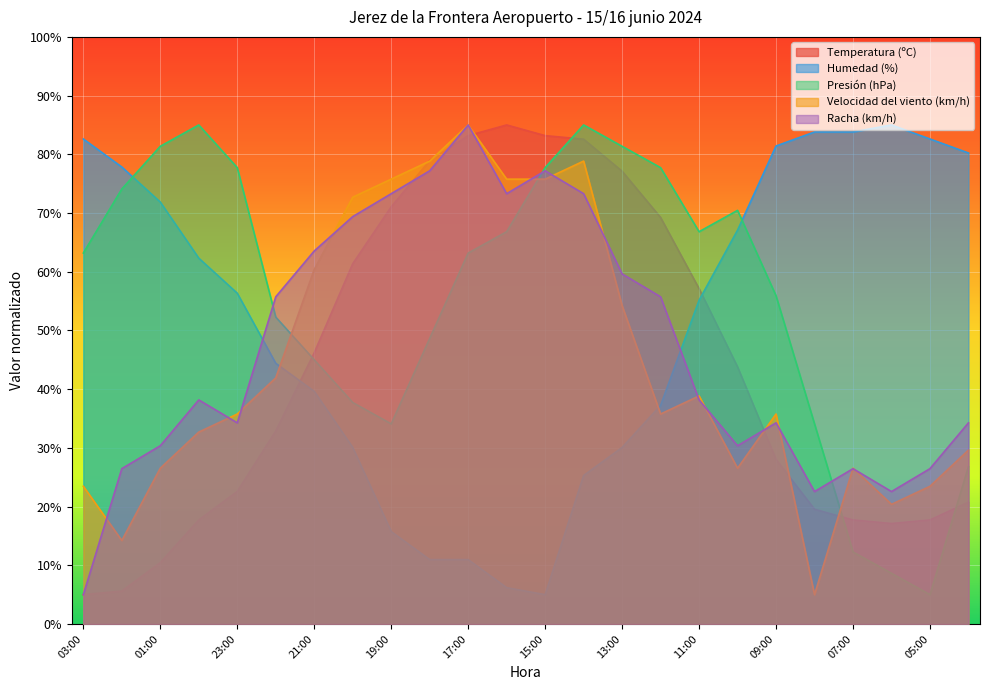

What is the total value across all series at 05:00?

155.3